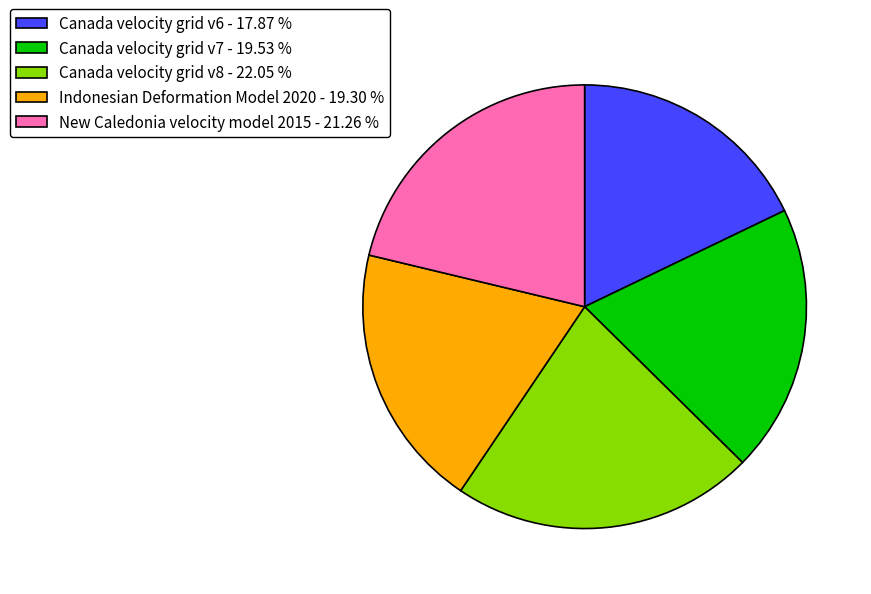

Count the number of slices in the pie.

5